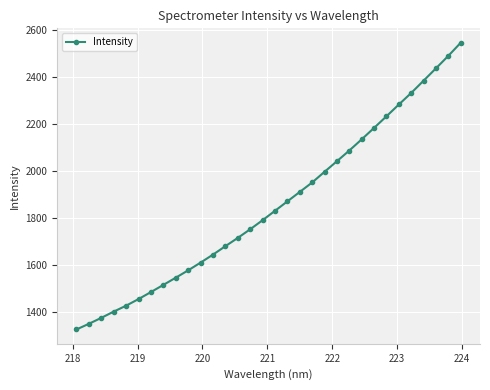

True or false: there are more than 2 points higher than both neighbors.

False